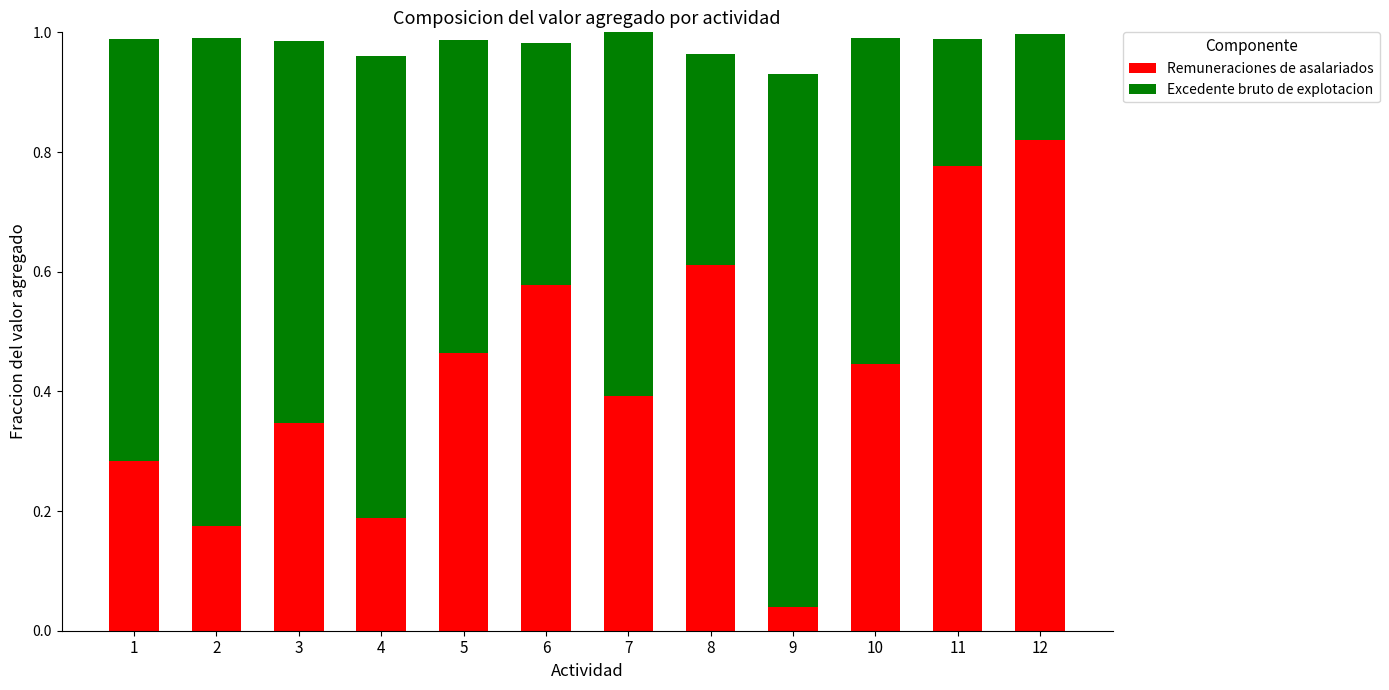

At which category is the sum across all series the highest?

7